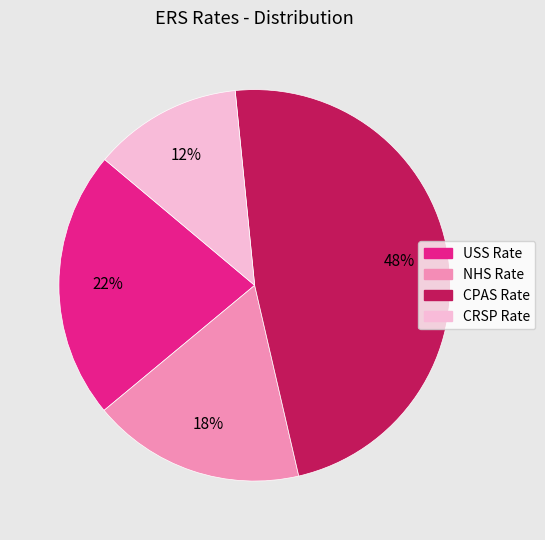

How many segments does this pie chart have?

4